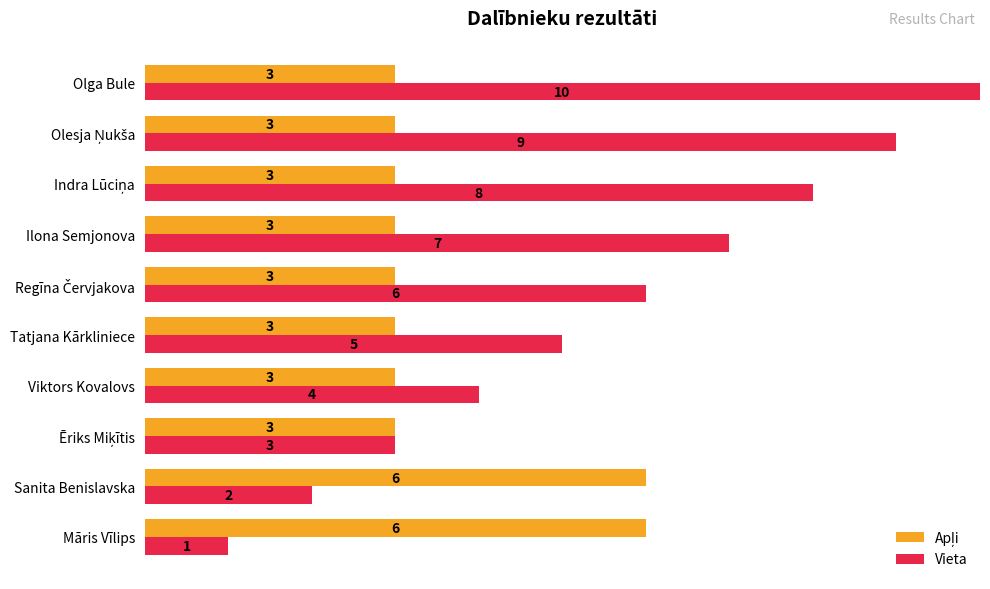

What is the difference between the maximum and minimum values in the Vieta series?

9